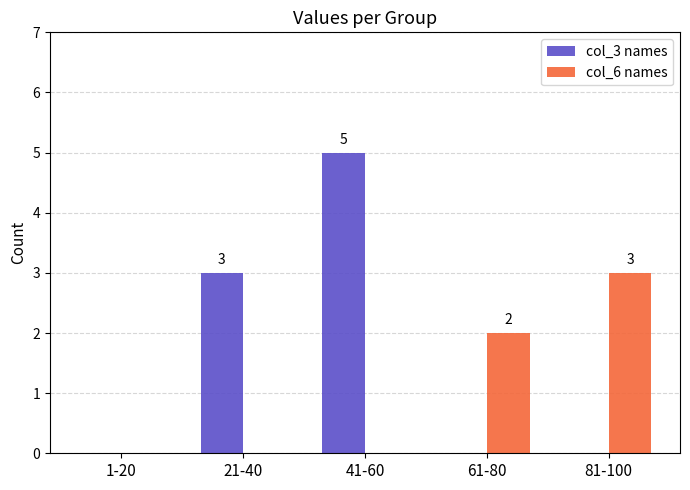

What are all the series names shown in the legend?

col_3 names, col_6 names